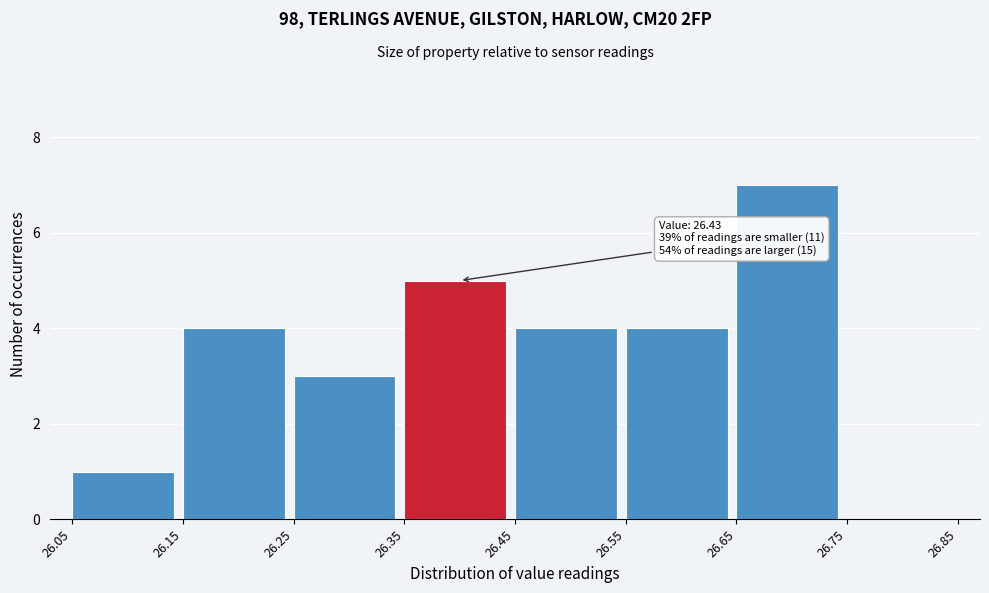

Over which range of the x-axis is the bar tallest?

26.65 to 26.75